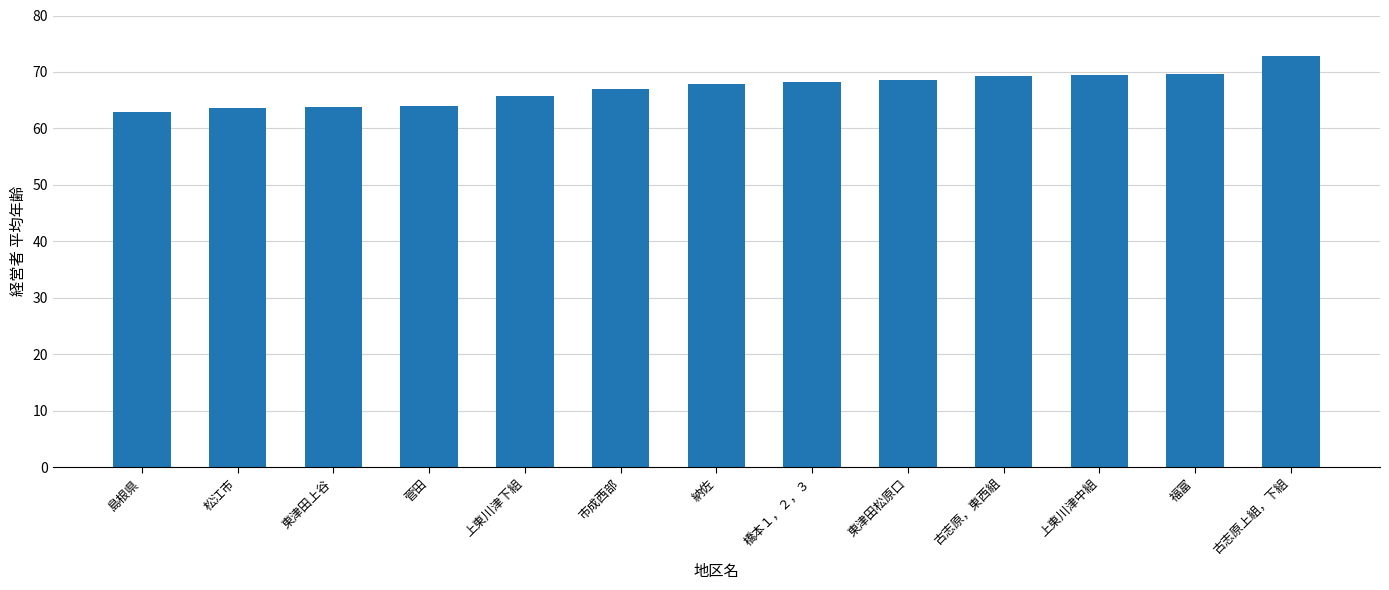

Approximately how many times larger is the value at 東津田松原口 compared to 島根県?

1.1